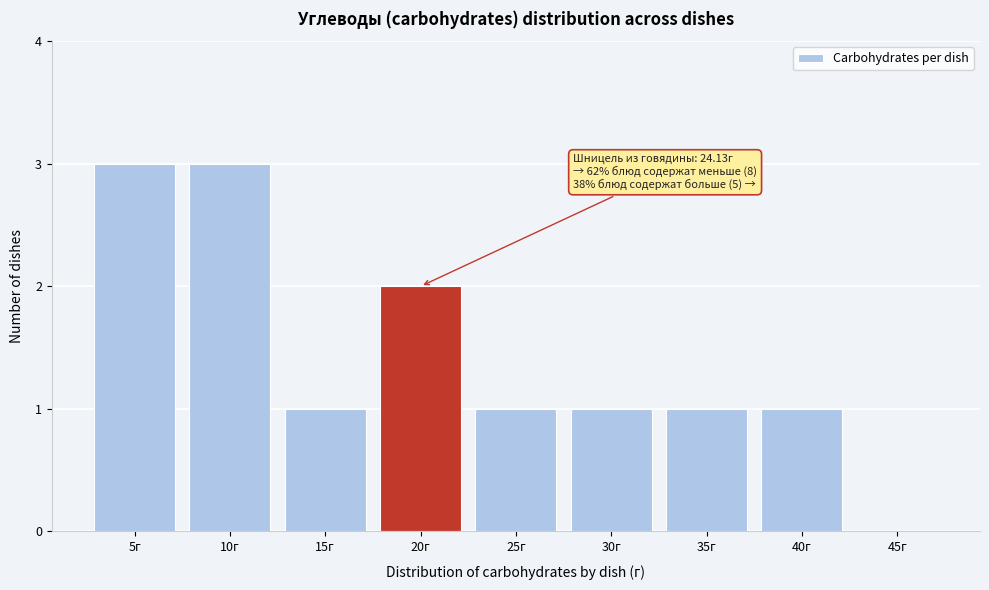

Reading left to right, list all the values displayed in this chart.

5г=3	10г=3	15г=1	20г=2	25г=1	30г=1	35г=1	40г=1	45г=0